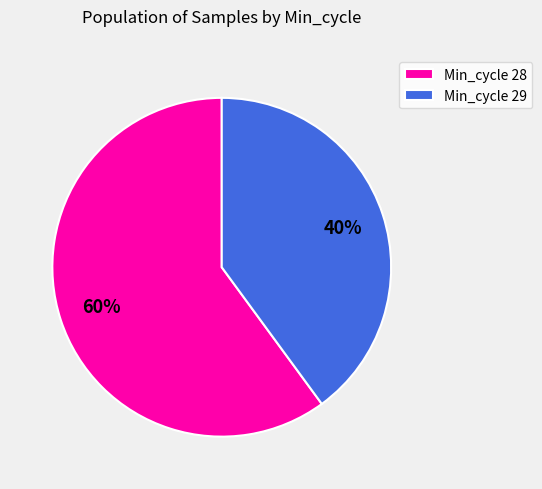

What is the ratio of the value at Min_cycle 29 to the value at Min_cycle 28?

0.7